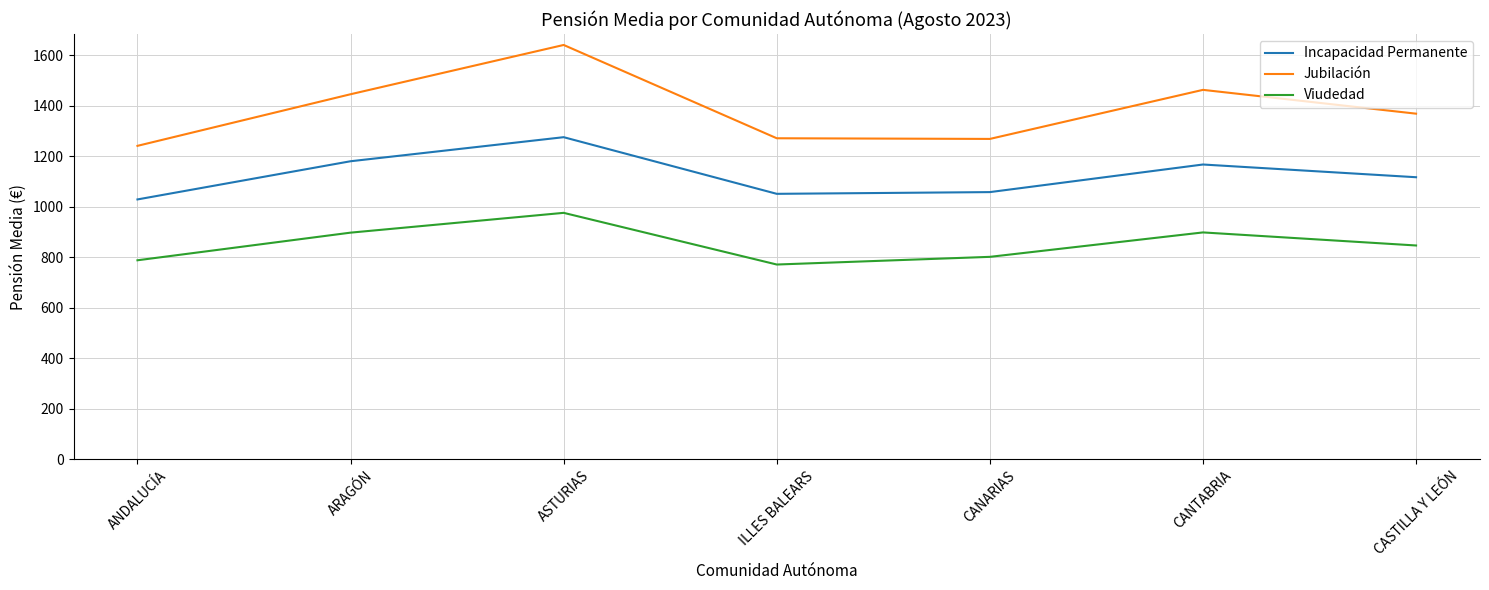

Rank the series at ARAGÓN from highest to lowest value.

Jubilación, Incapacidad Permanente, Viudedad